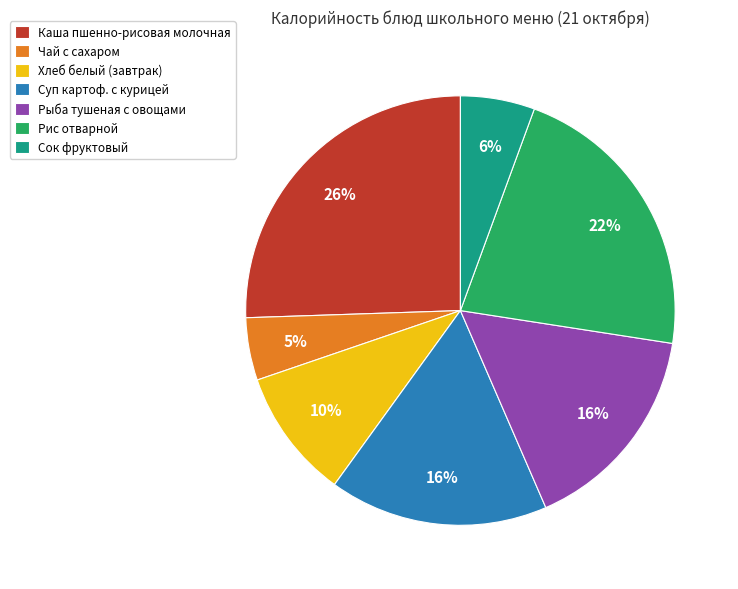

How many slices are in this pie chart?

7